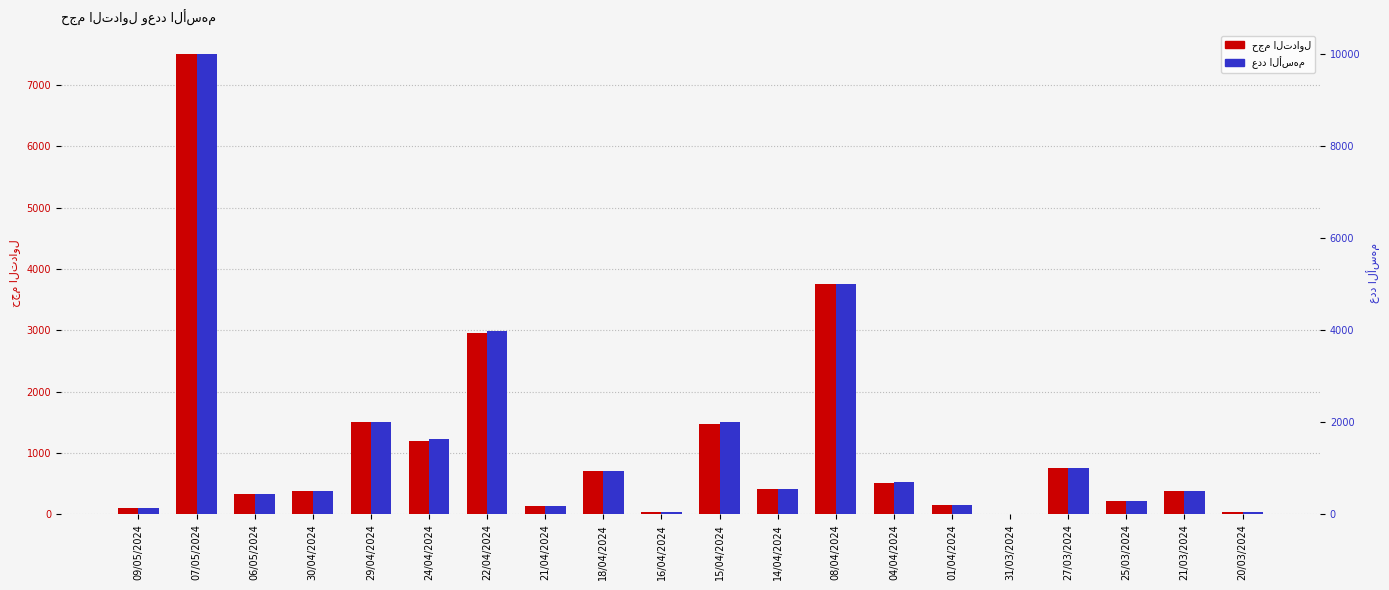

Is it true that عدد الأسهم equals 434 at 25/03/2024?

False